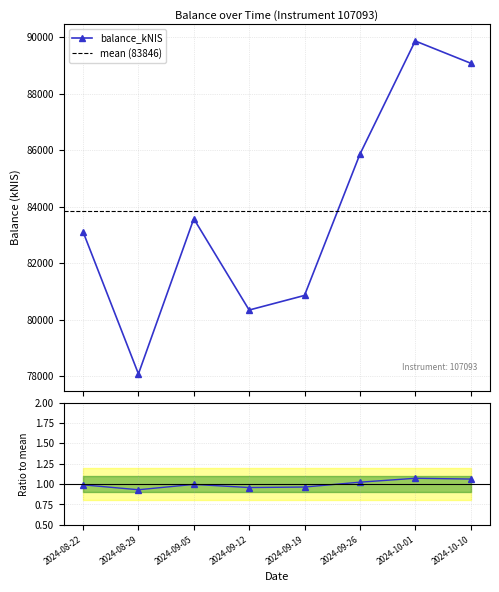

At which category does the chart reach its minimum across all series?

2024-08-29